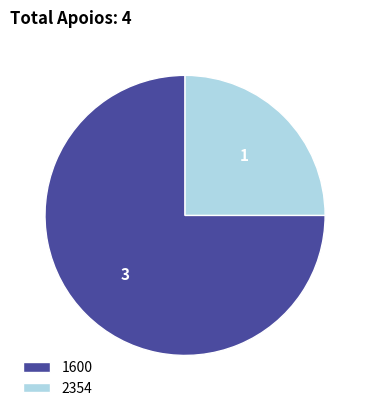

Rank the categories by value from highest to lowest.

1600, 2354